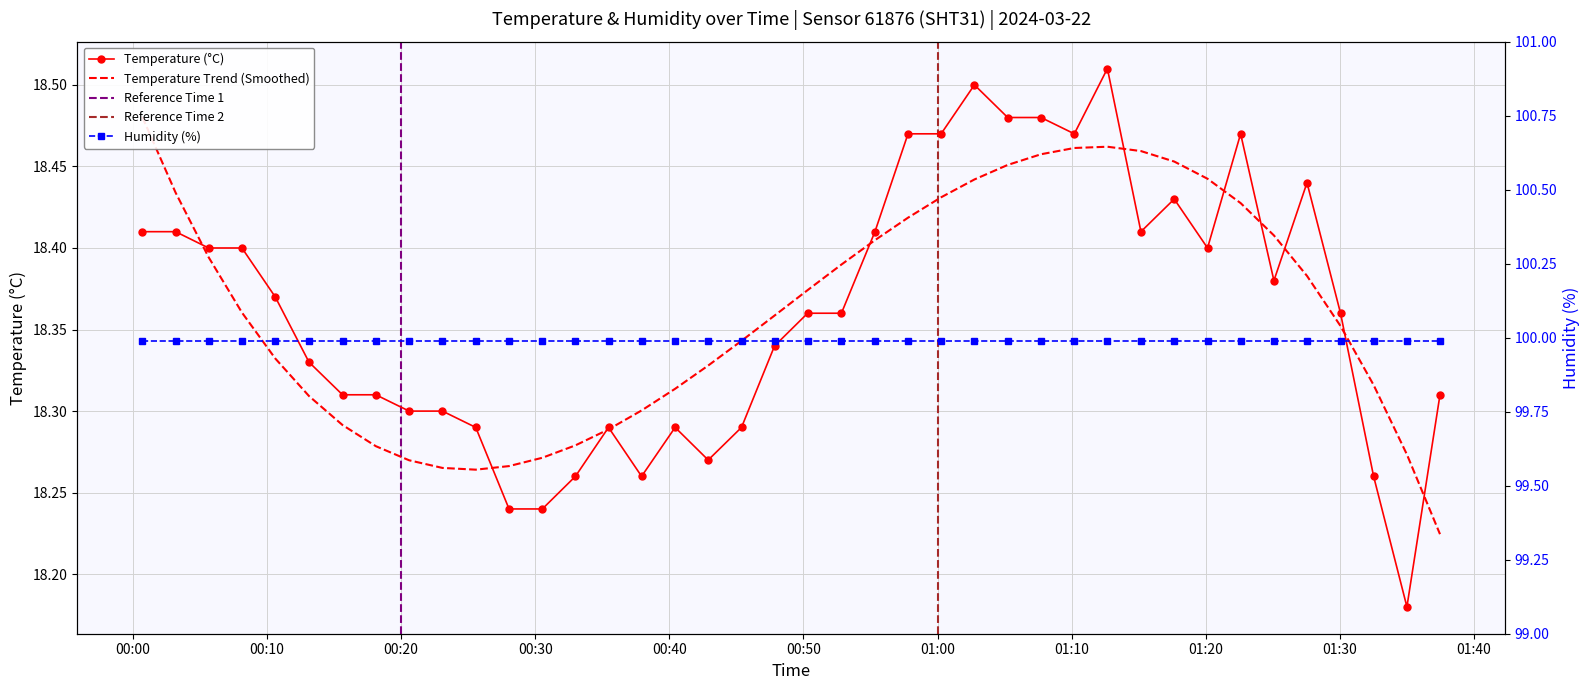

Count the Temperature (°C) values in the range 18 to 19.

40